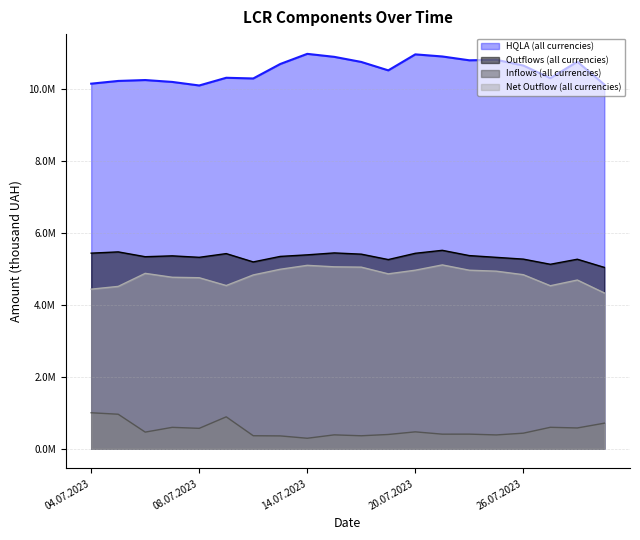

True or false: Outflows (all currencies) and HQLA (all currencies) intersect in this chart.

False